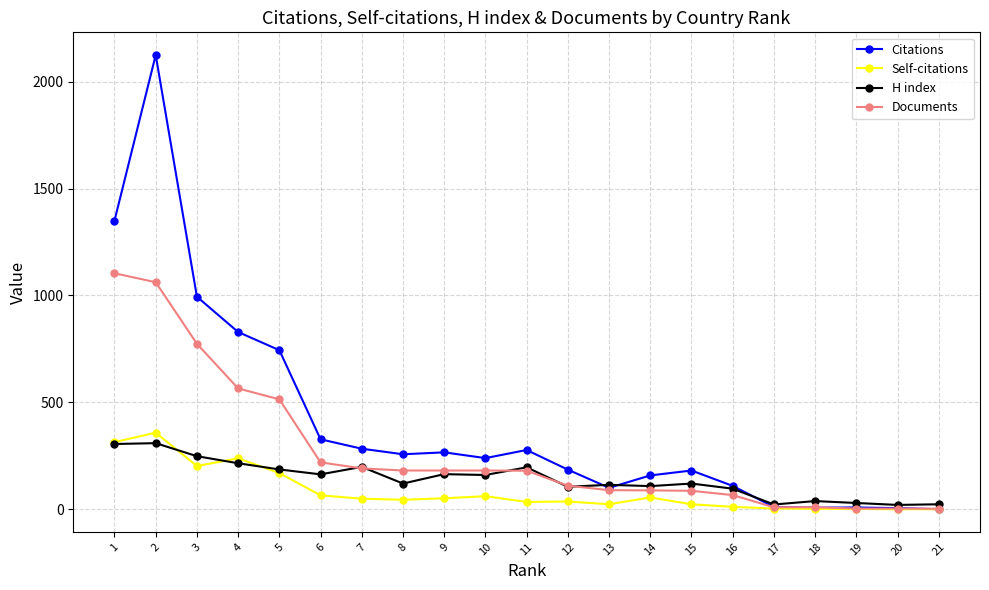

Which label corresponds to the largest value in the chart?

2